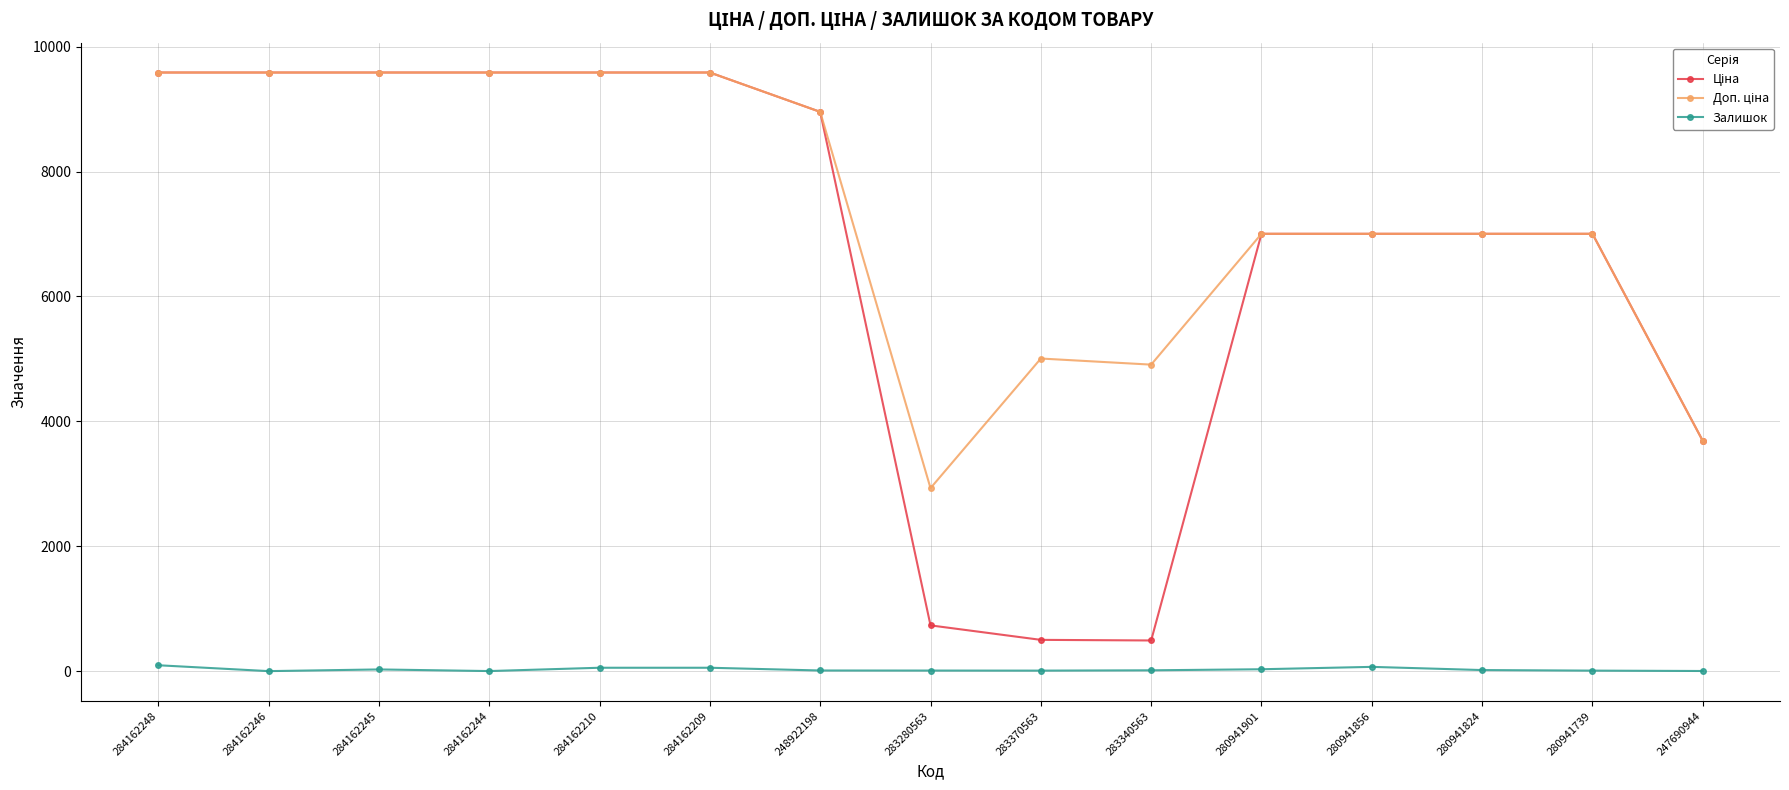

At how many categories does at least one series exceed 7352?

7